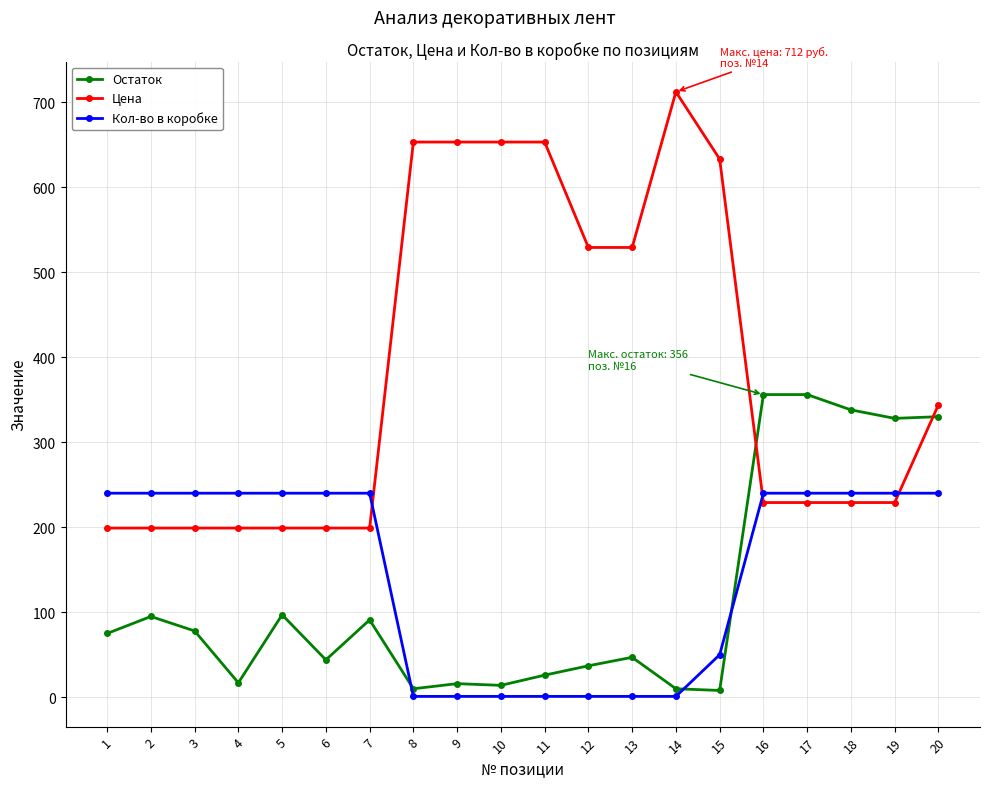

True or false: Цена has more than 0 interior local peaks.

True